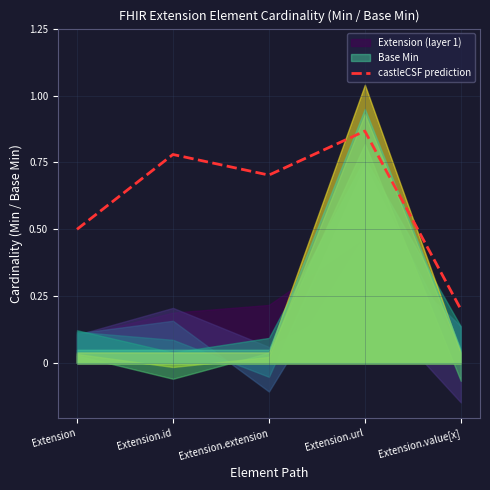

At which category does the chart reach its peak across all series?

Extension.url